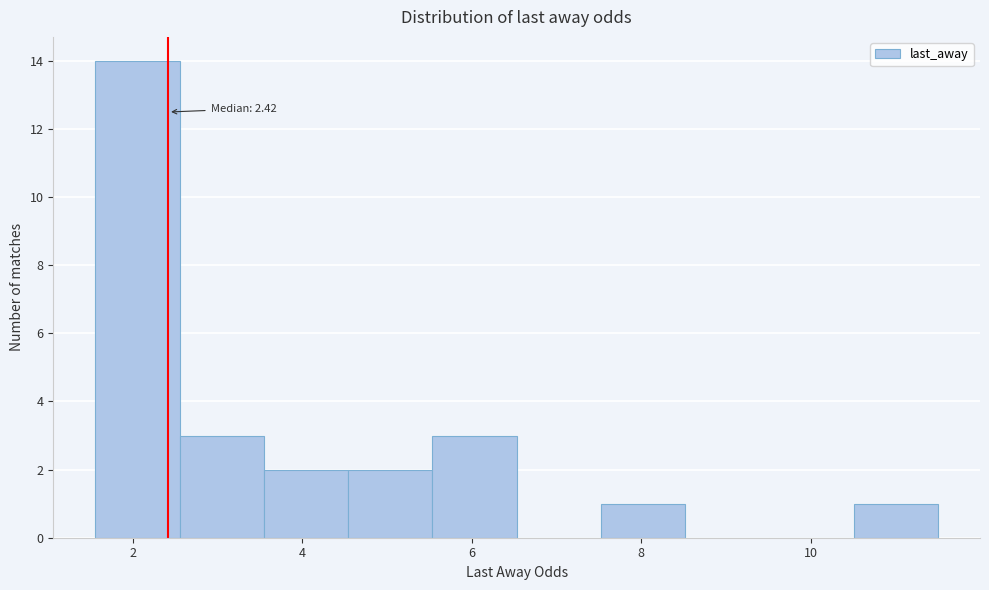

Over which range of the x-axis is the bar tallest?

1.6 to 2.6